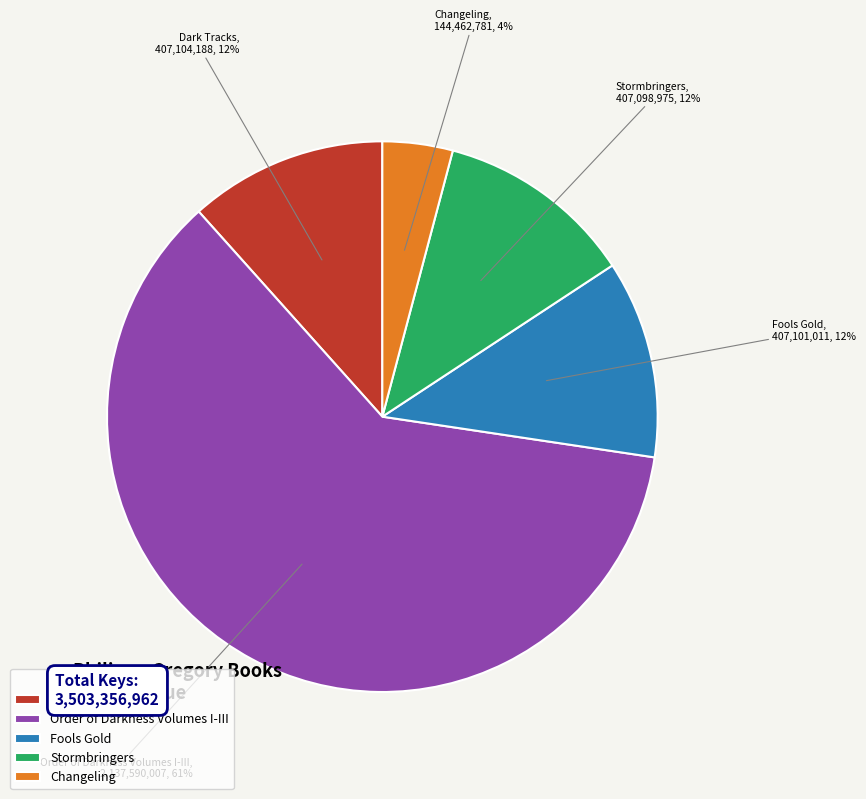

Between Fools Gold and Changeling, which is larger?

Fools Gold